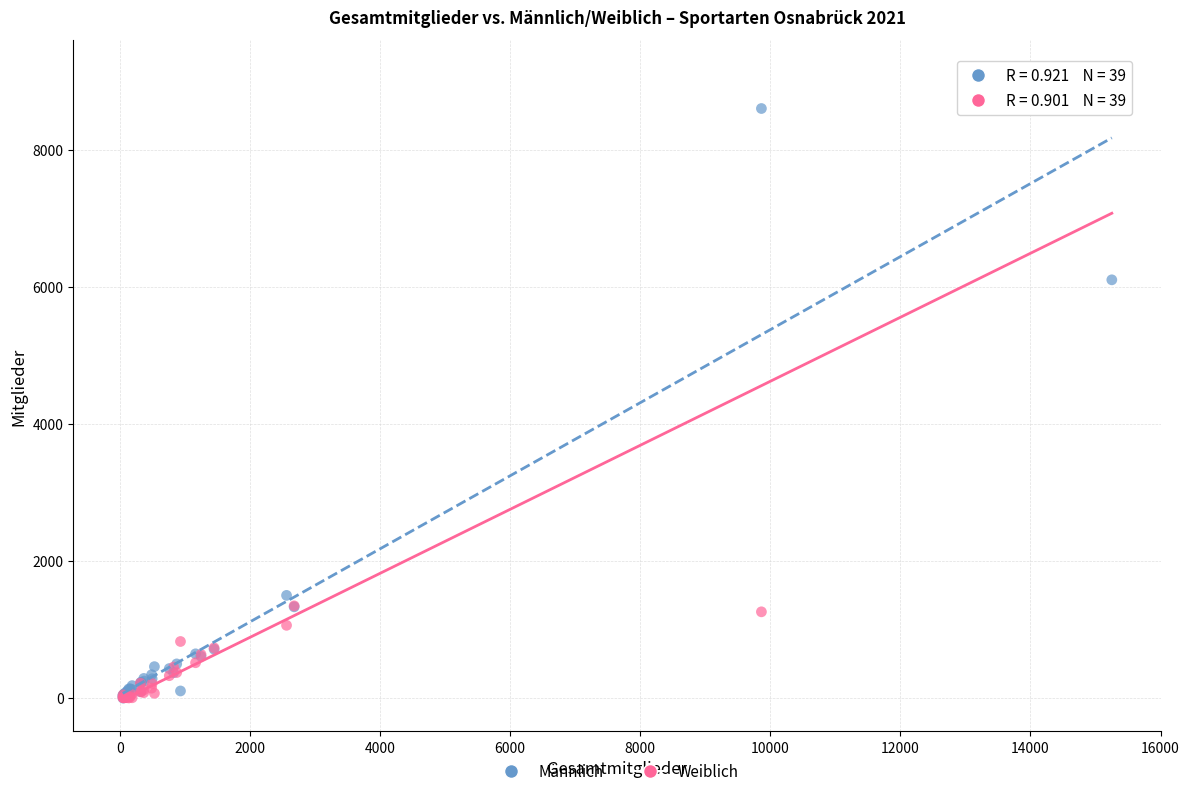

In the Weiblich series, what Y value is closest to 4574?

1346